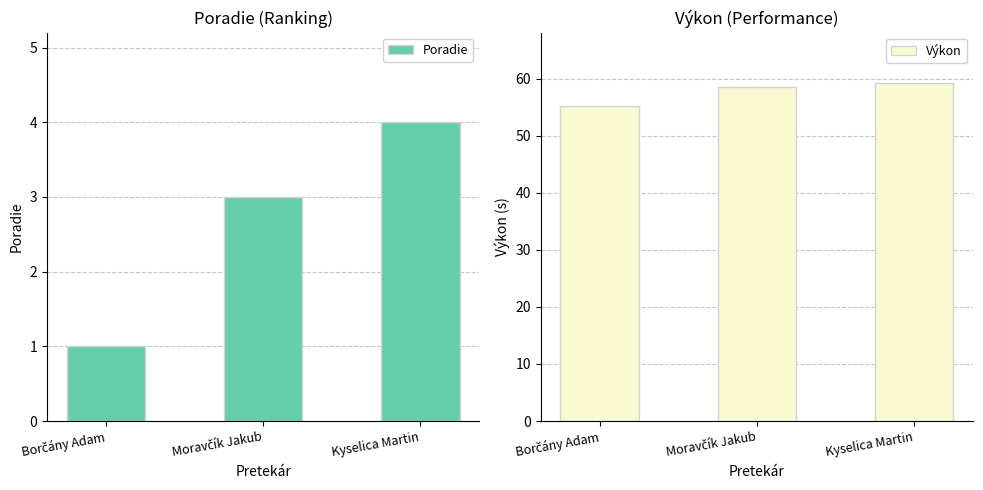

What is the average value of the Výkon series?

57.7